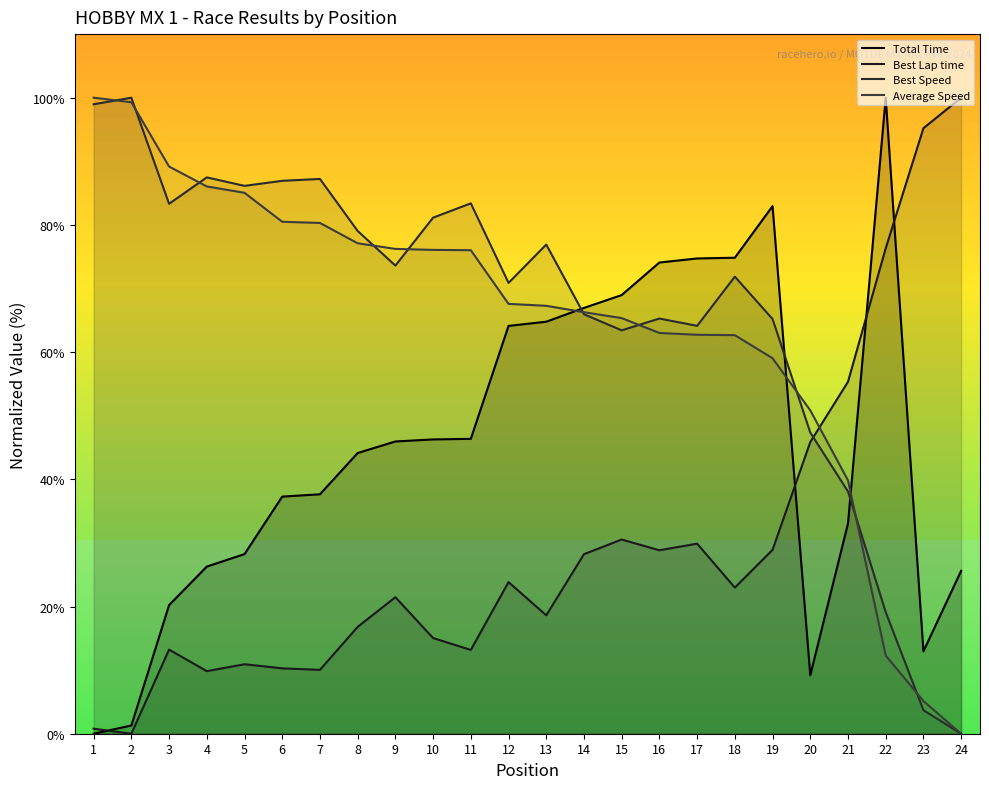

In Best Speed, how many points are lower than both neighbors (excluding endpoints)?

6